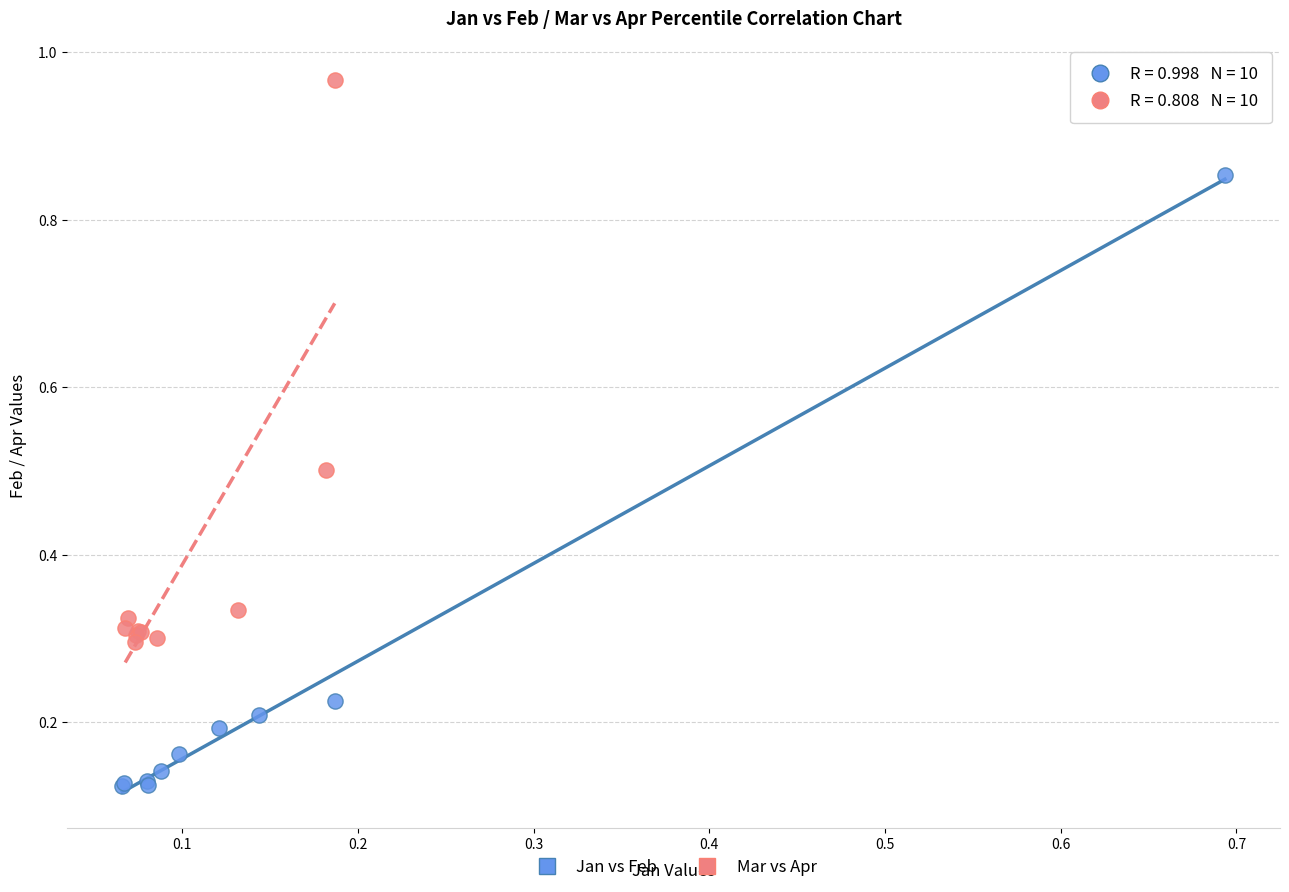

Which series contains the lowest Y value?

Jan vs Feb